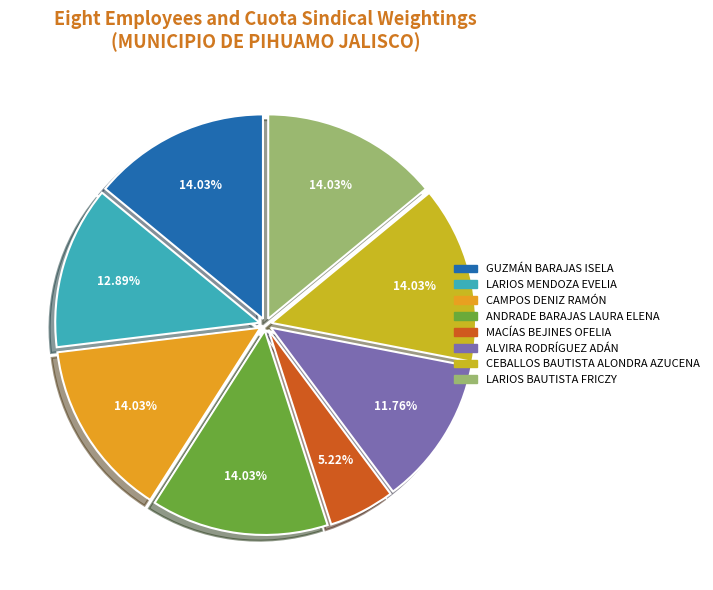

To the nearest percent, what portion does ALVIRA RODRÍGUEZ ADÁN represent?

12%